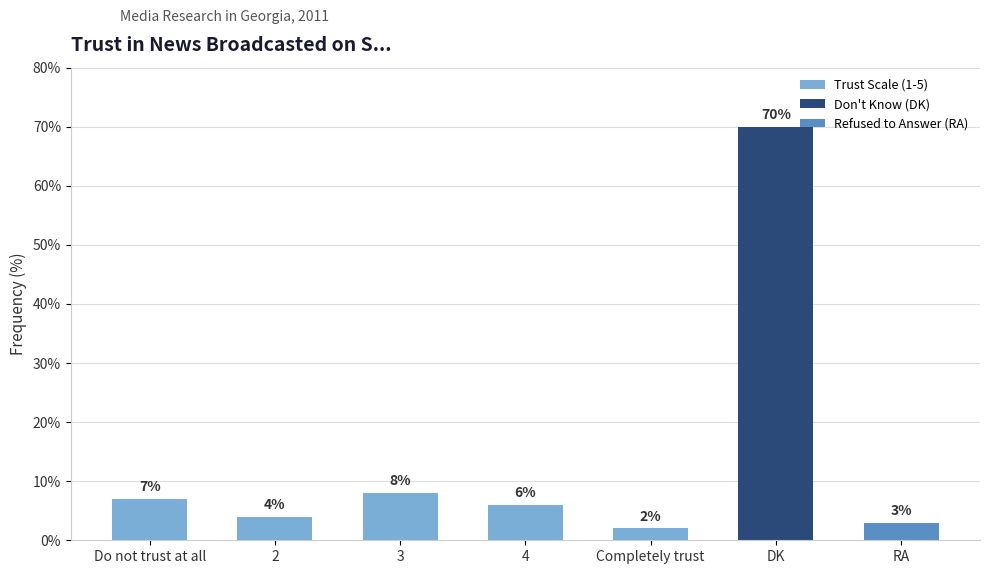

Rank the categories by Trust Scale (1-5) value from highest to lowest.

3, Do not trust at all, 4, 2, Completely trust